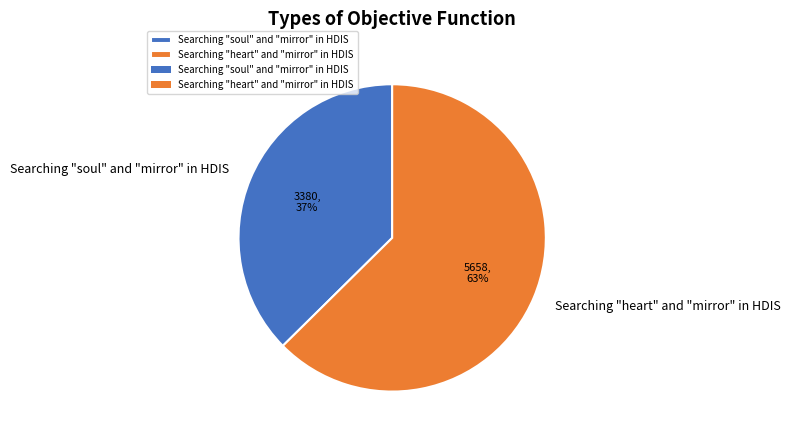

Which has a higher value, Searching "soul" and "mirror" in HDIS or Searching "heart" and "mirror" in HDIS?

Searching "heart" and "mirror" in HDIS